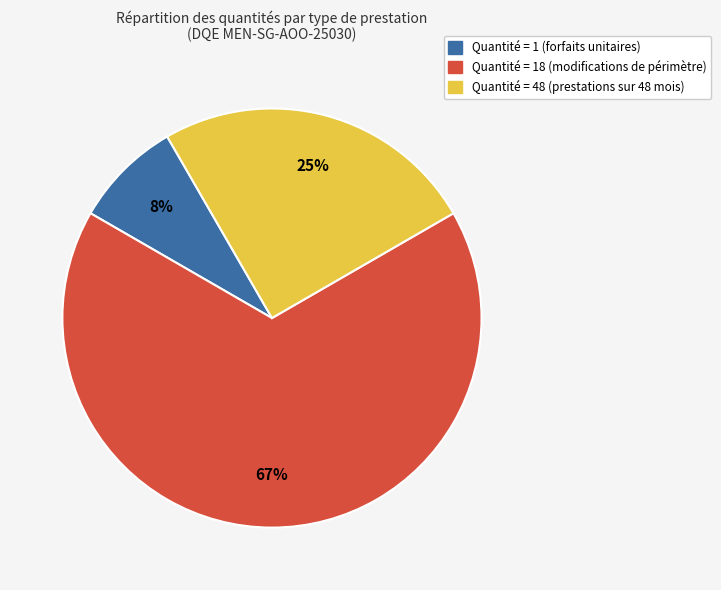

To the nearest percent, what is the average slice percentage?

33%